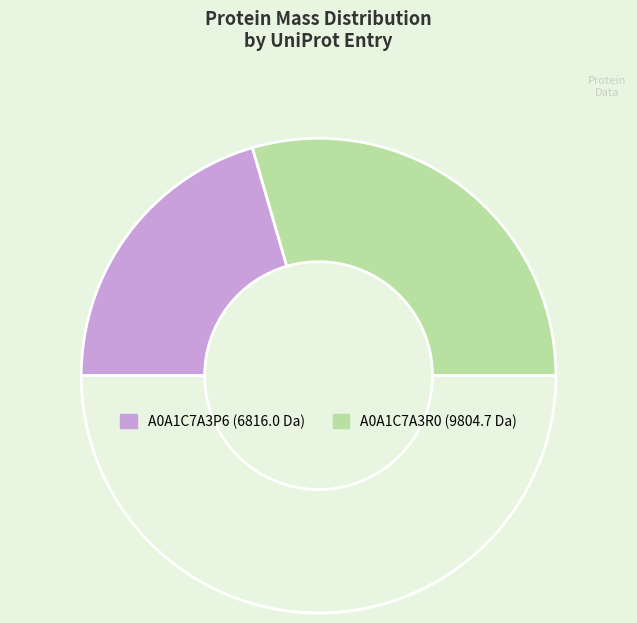

How many segments does this pie chart have?

3